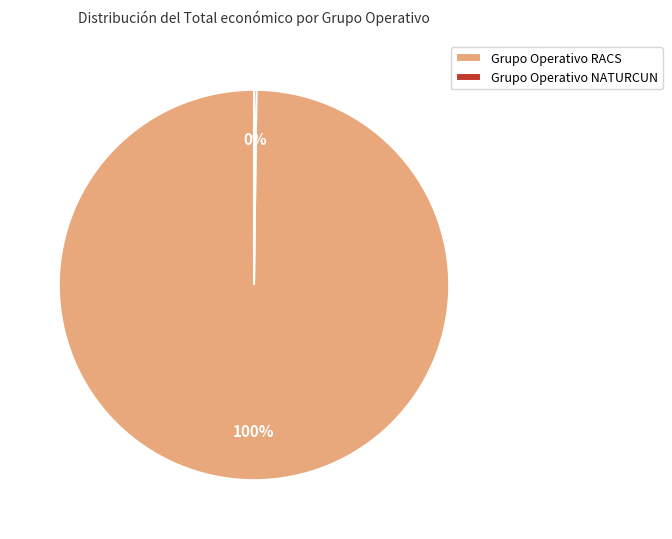

To the nearest percent, what percentage of the pie is Grupo Operativo RACS?

100%